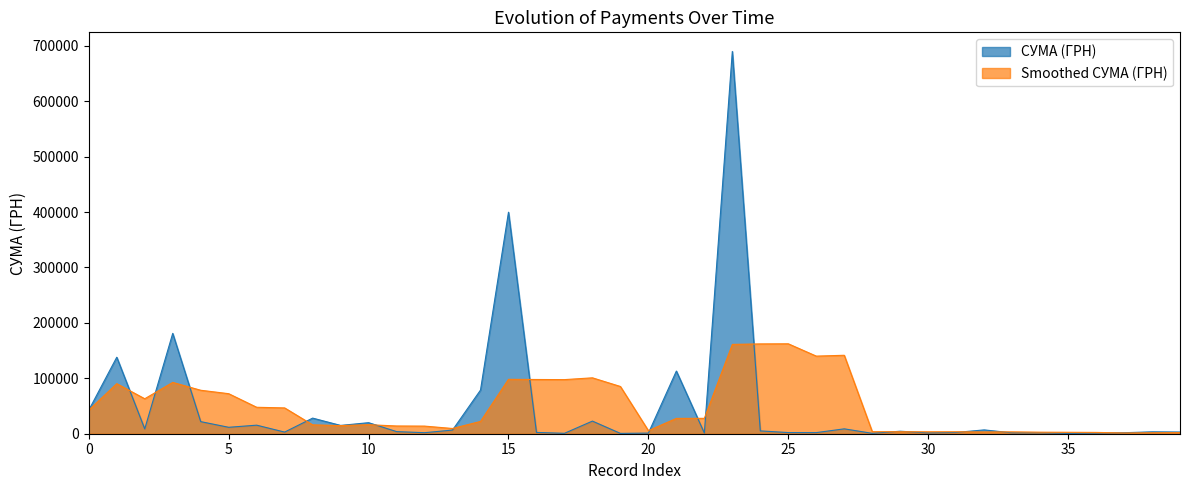

Which series has the largest range (max minus min)?

СУМА (ГРН)